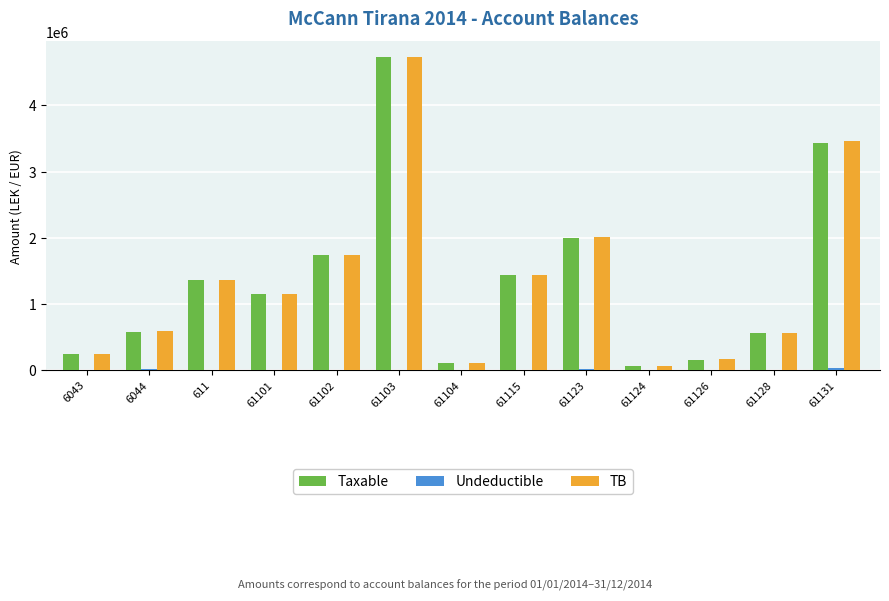

At which category is the sum across all series the highest?

61103